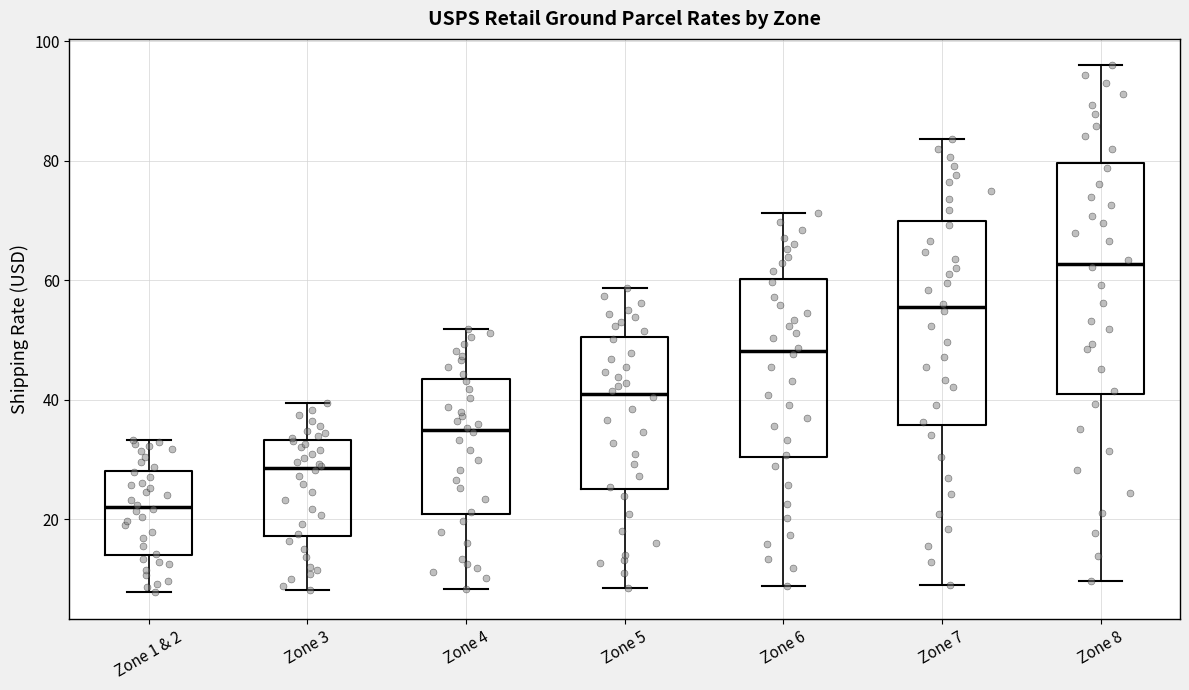

Reading left to right, transcribe this box plot: for each box, give where its median line is, the range the box spans, and where its two whiskers end, as read against the y-axis. The values are not printed on the chart, so give them approximately, as read against the axis.

Zone 1 & 2: median 22, box 14 to 28, whiskers 8 to 34
Zone 3: median 28, box 18 to 34, whiskers 8 to 40
Zone 4: median 34, box 20 to 44, whiskers 8 to 52
Zone 5: median 40, box 26 to 50, whiskers 8 to 58
Zone 6: median 48, box 30 to 60, whiskers 8 to 72
Zone 7: median 56, box 36 to 70, whiskers 8 to 84
Zone 8: median 62, box 40 to 80, whiskers 10 to 96